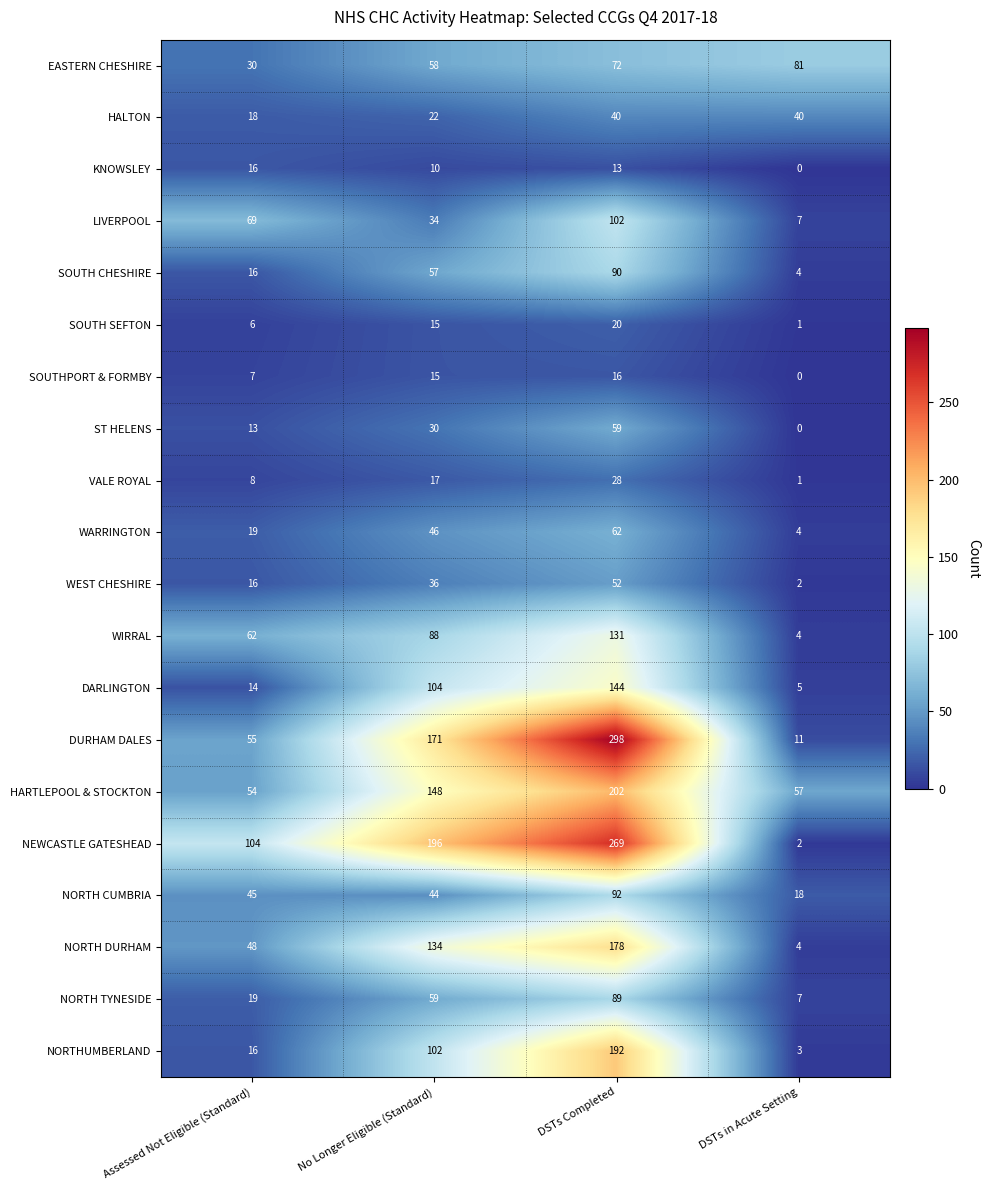

Which series has the largest total across all categories?

NEWCASTLE GATESHEAD